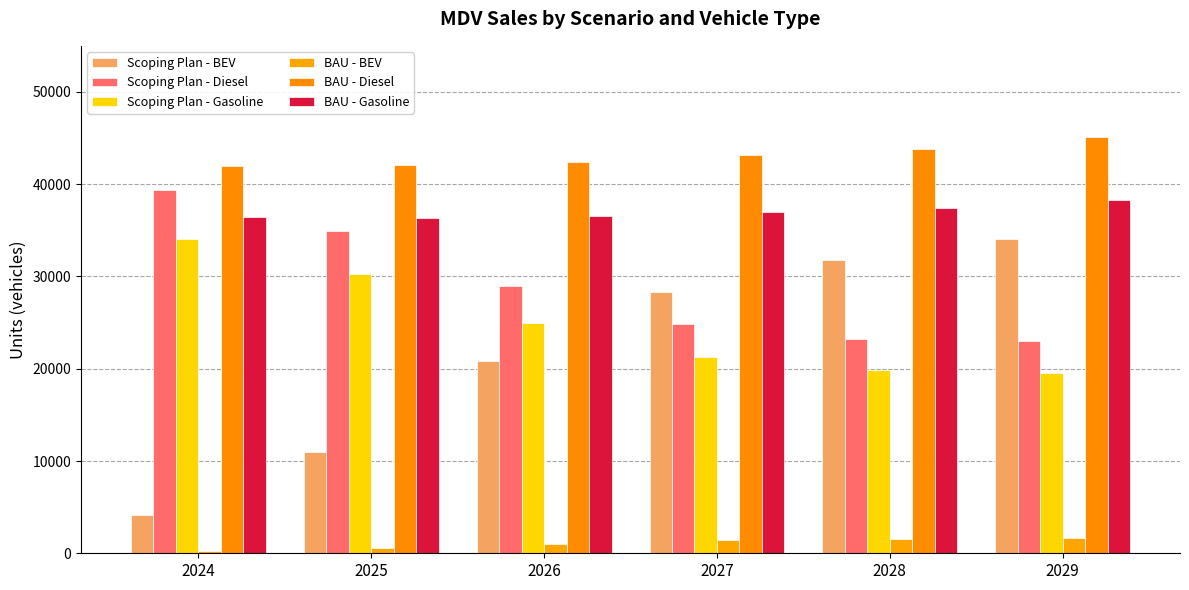

What is the minimum value shown in the chart?

207.6